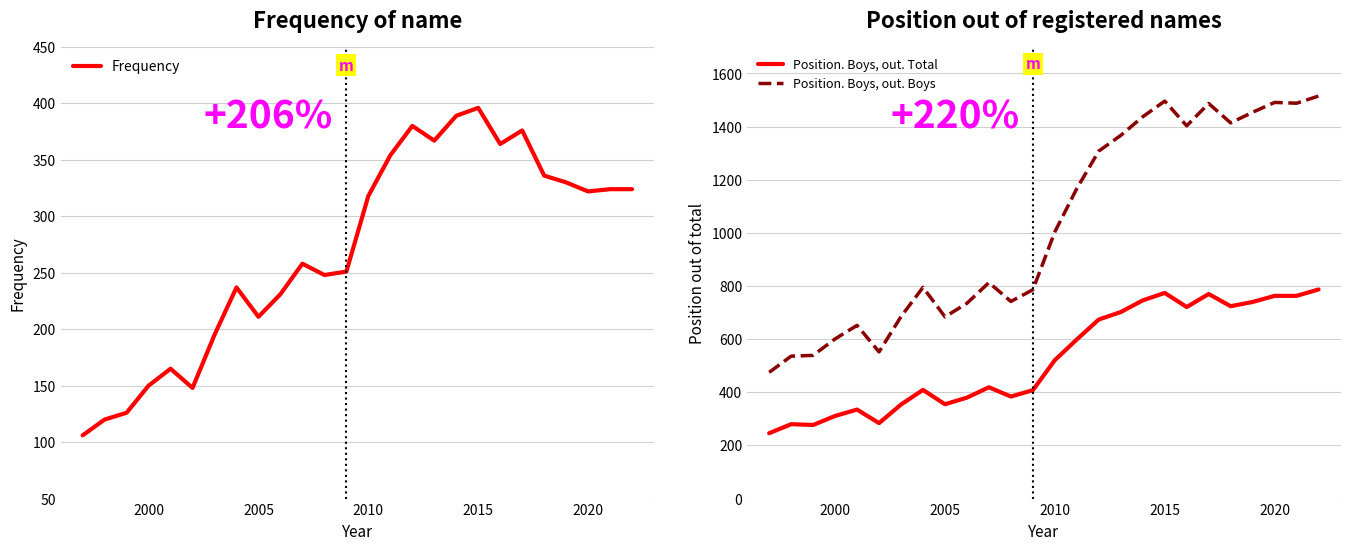

True or false: Frequency and Position. Boys, out. Boys cross at least once.

False